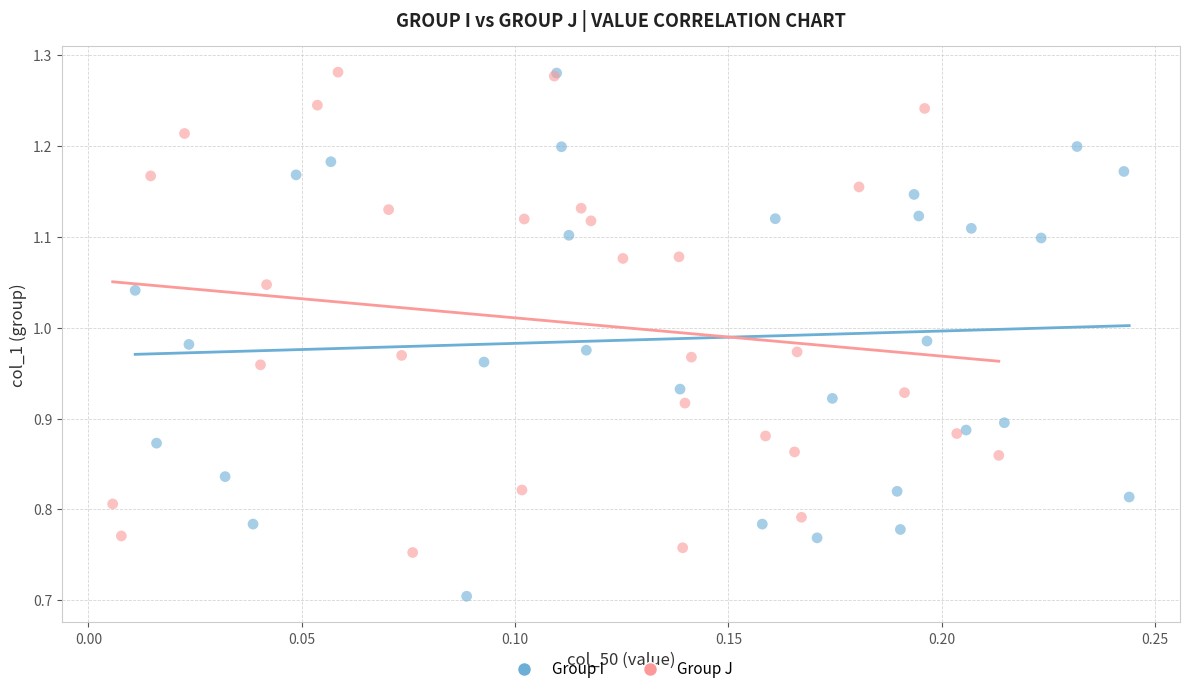

Which series contains the lowest Y value?

Group I